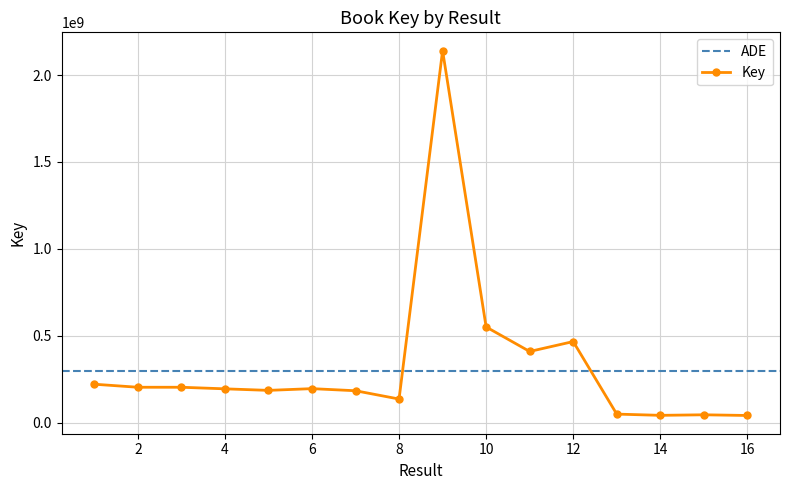

Rank the categories by value from highest to lowest.

9, 10, 12, 11, 1, 3, 2, 6, 4, 5, 7, 8, 13, 15, 14, 16